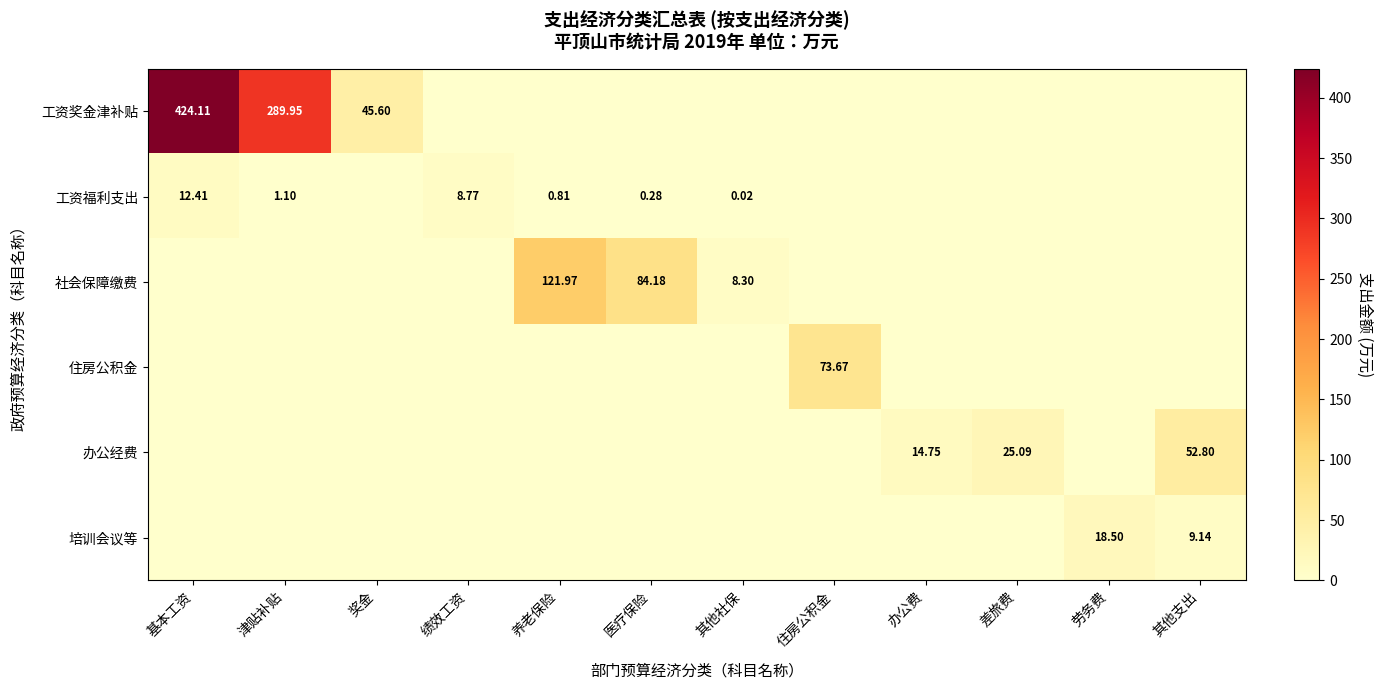

At which category is the sum across all series the highest?

基本工资